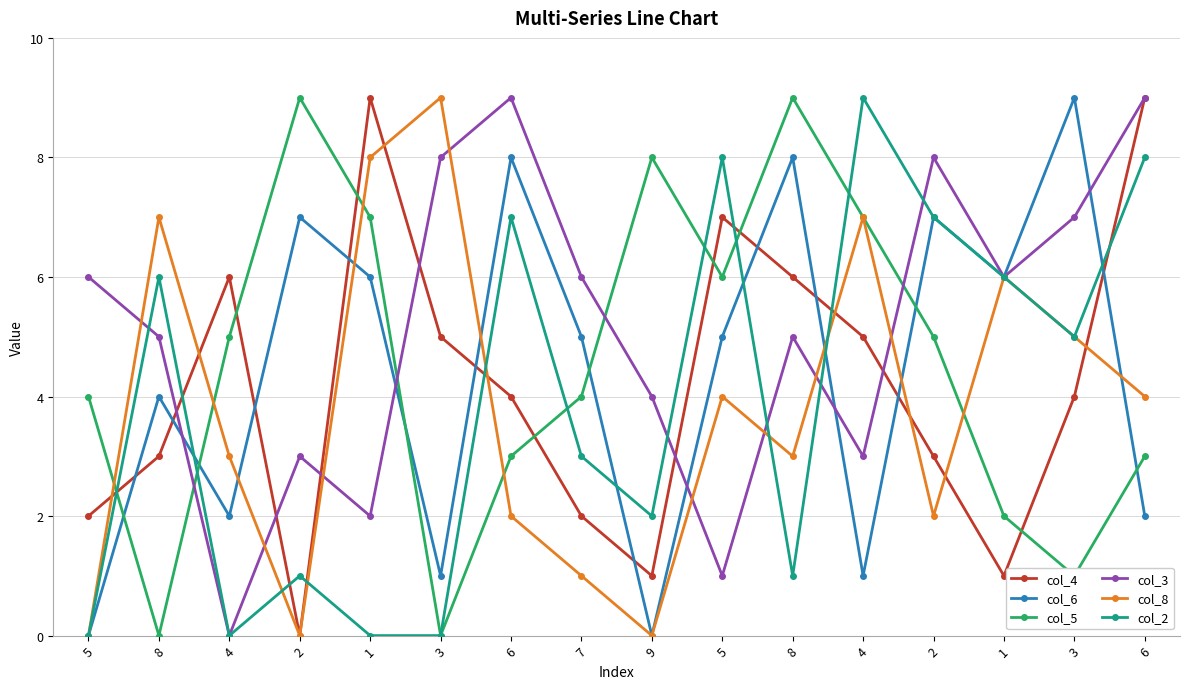

How many data points does each series have?

16